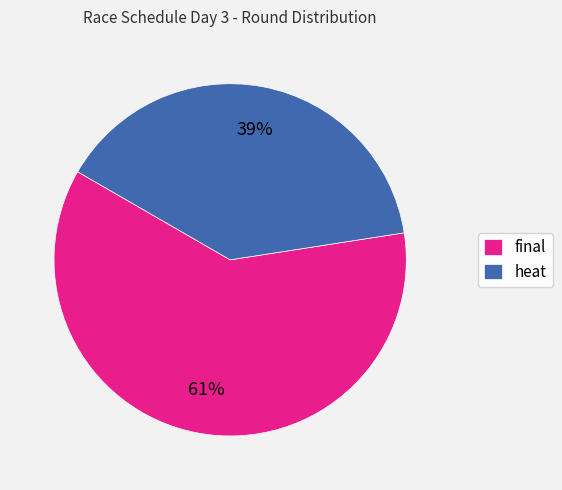

Which has a higher value, final or heat?

final